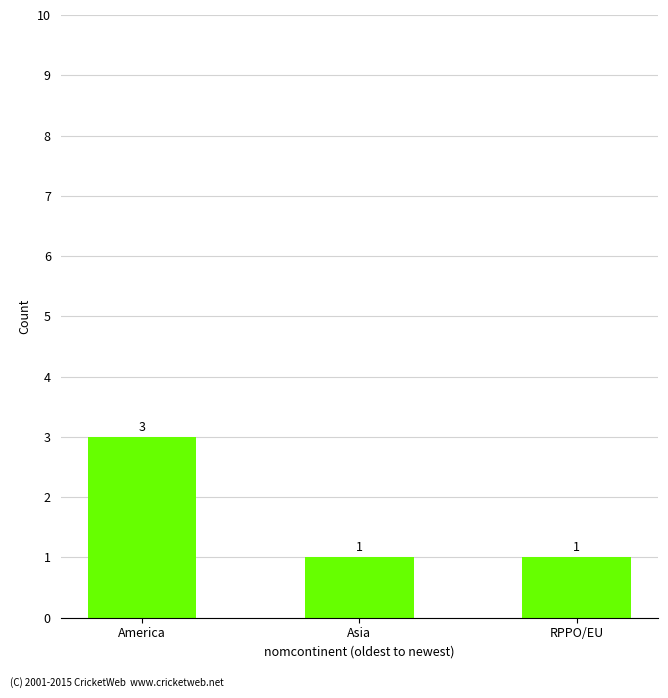

What is the label of the 3rd bar from the left?

RPPO/EU